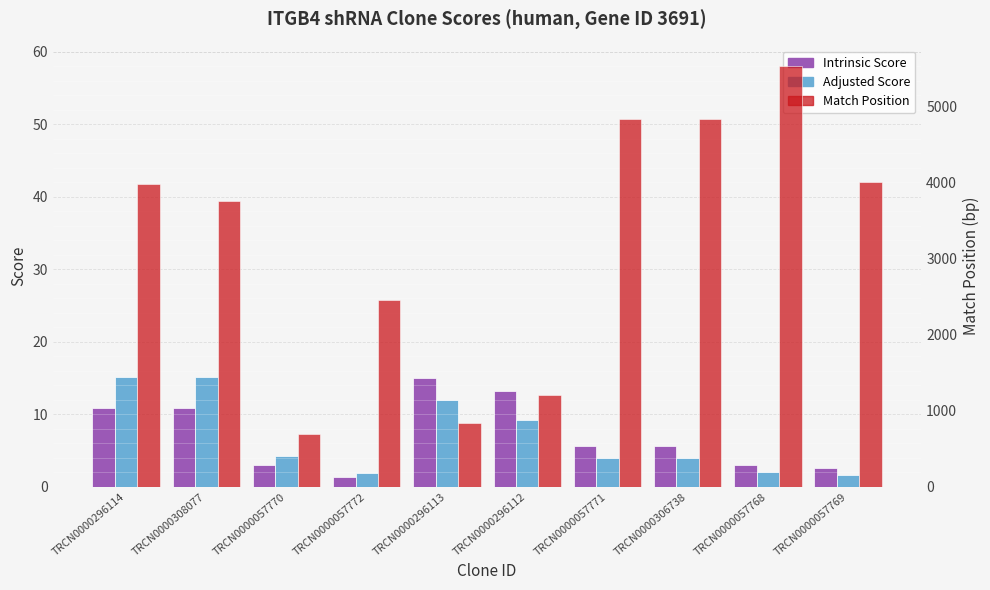

The value of Adjusted Score at TRCN0000057772 is 1.9. True or false?

True